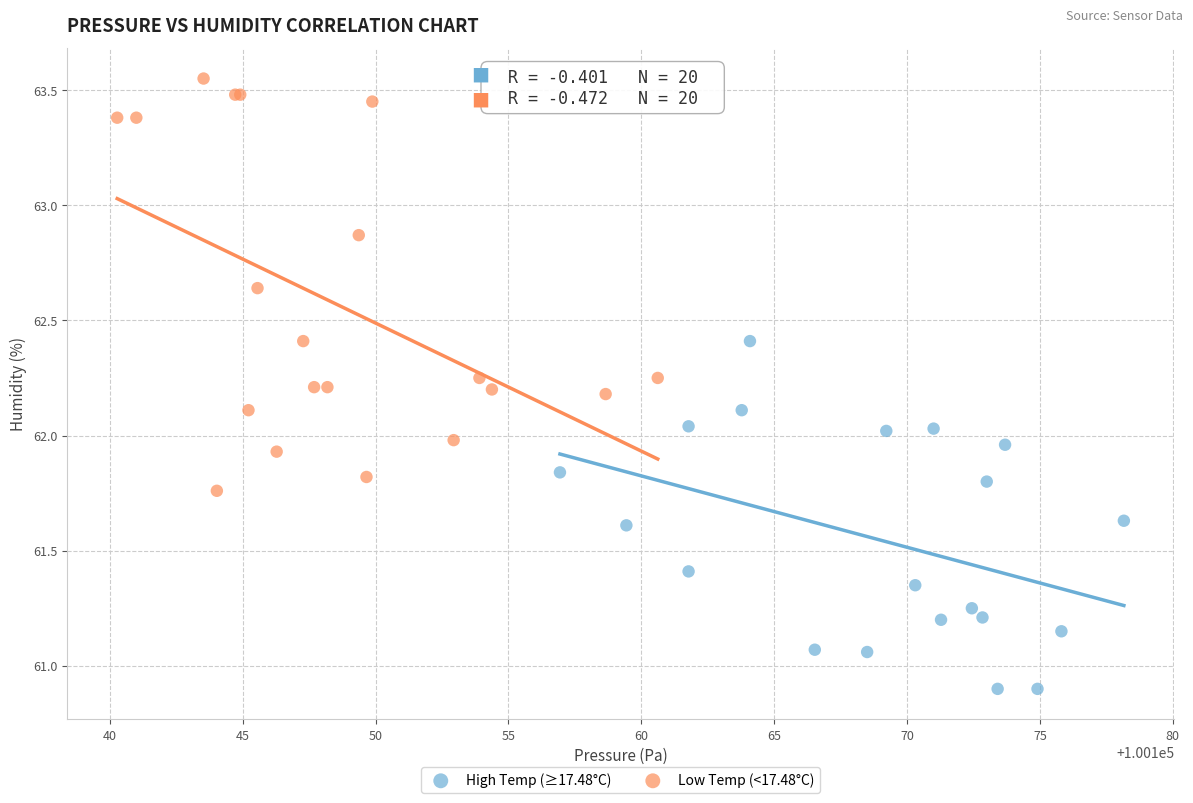

What are all the series names shown in the legend?

High Temp (≥17.48°C), Low Temp (<17.48°C)